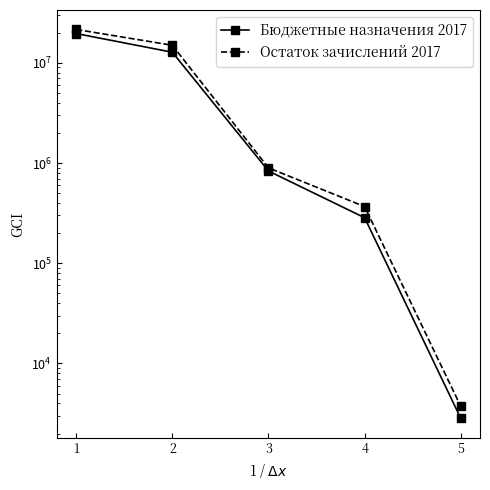

What is the smallest value displayed?

2834.0